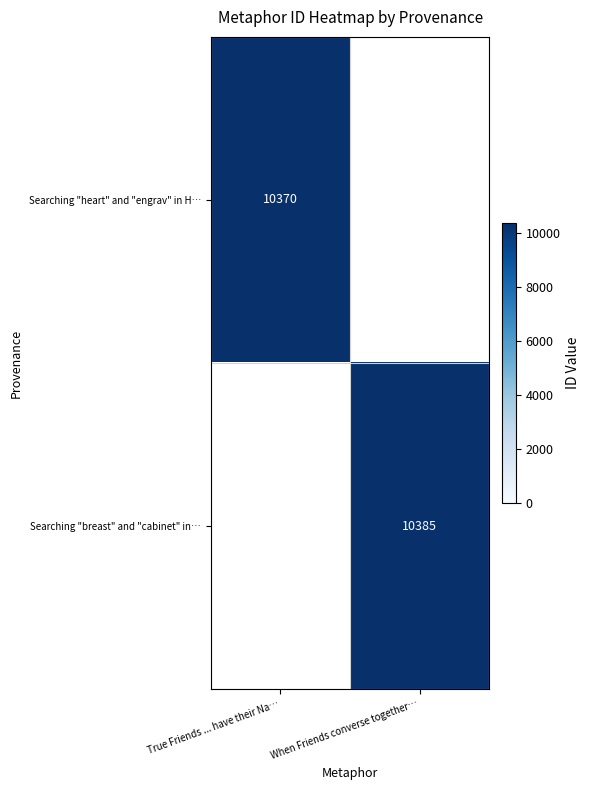

The Searching "heart" and "engrav" in H… series shows 3204 at True Friends ... have their Na…. True or false?

False